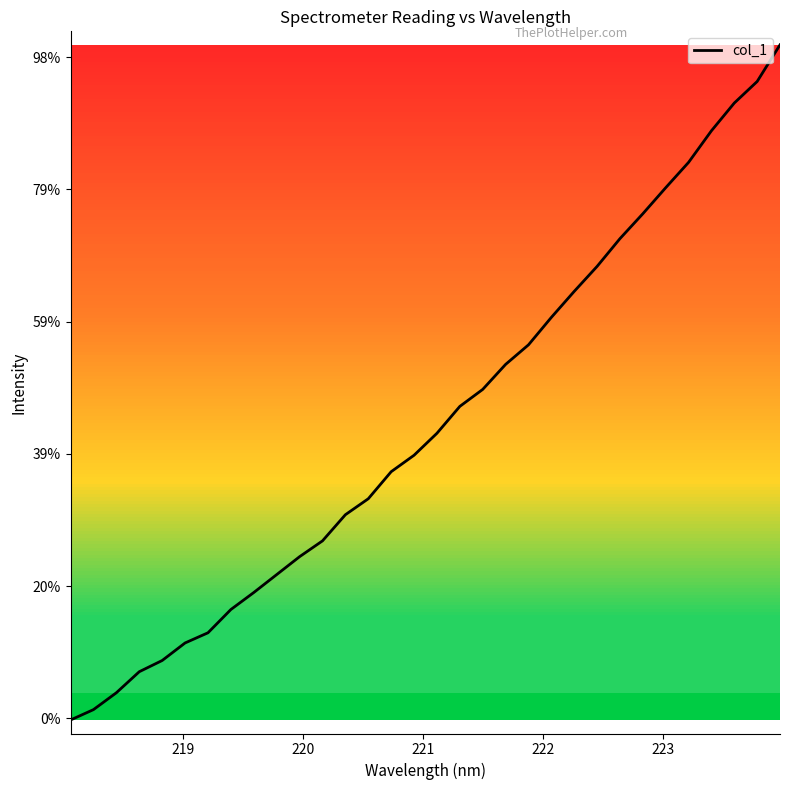

Does the chart have visible grid lines?

No